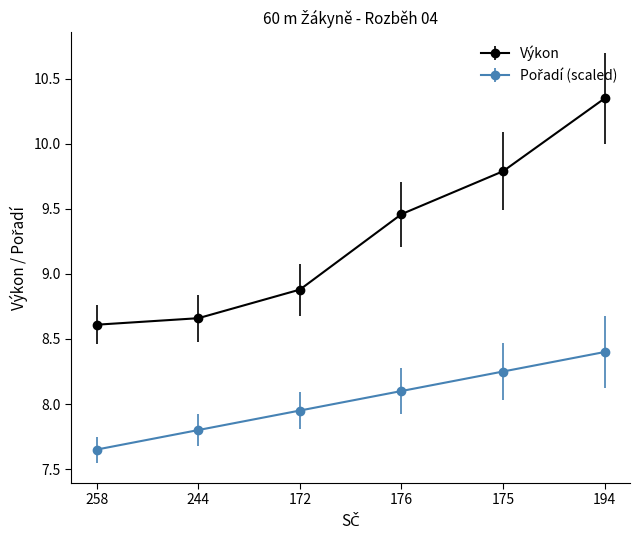

What is the total value across all series at 244?

16.5